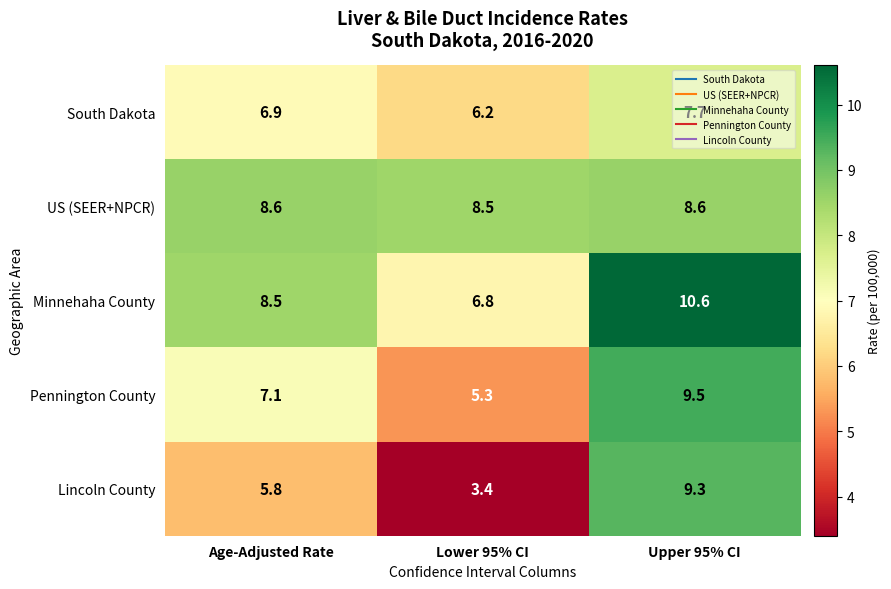

Which category has the highest value across all series?

Upper 95% CI